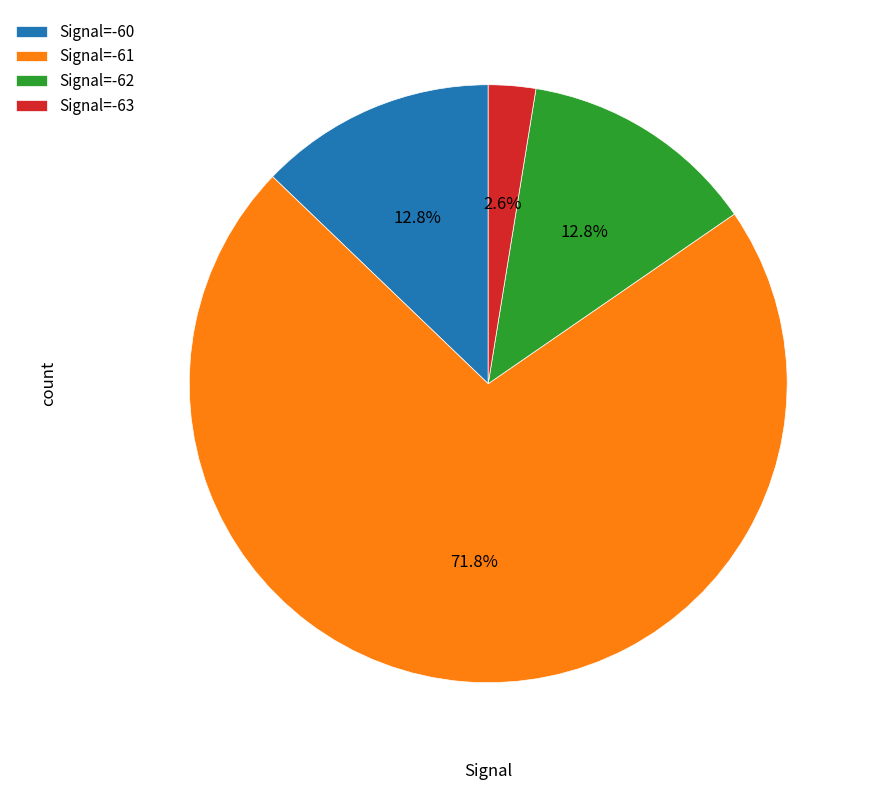

What is the largest slice in the pie chart?

Signal=-61